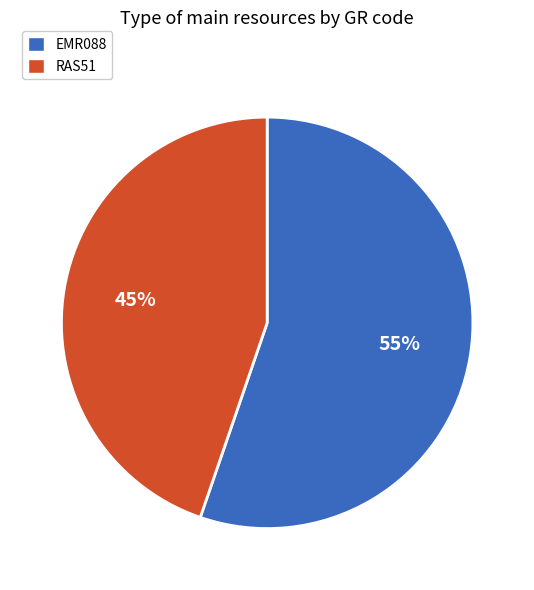

Rank the categories by value from highest to lowest.

EMR088, RAS51